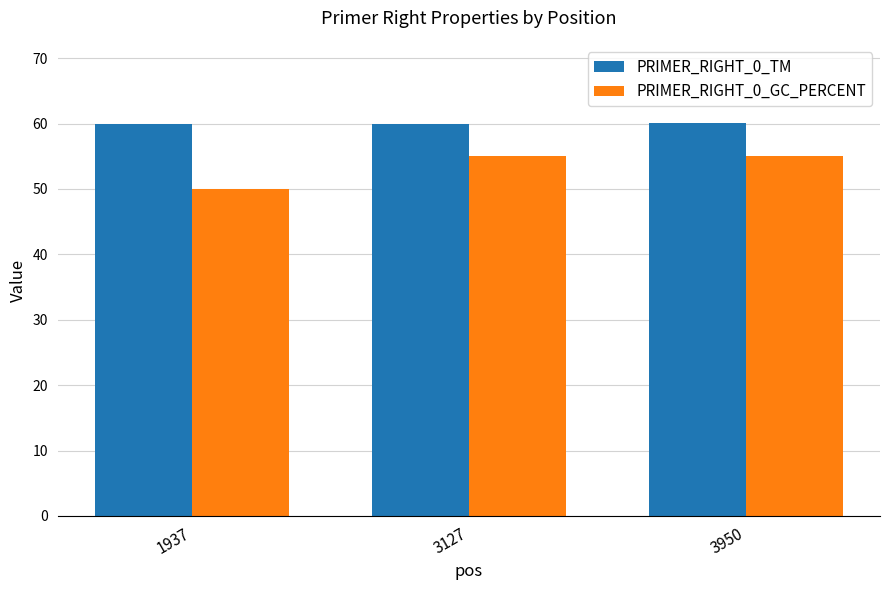

What is the value of the PRIMER_RIGHT_0_GC_PERCENT bar at the 1st from the left?

50.0